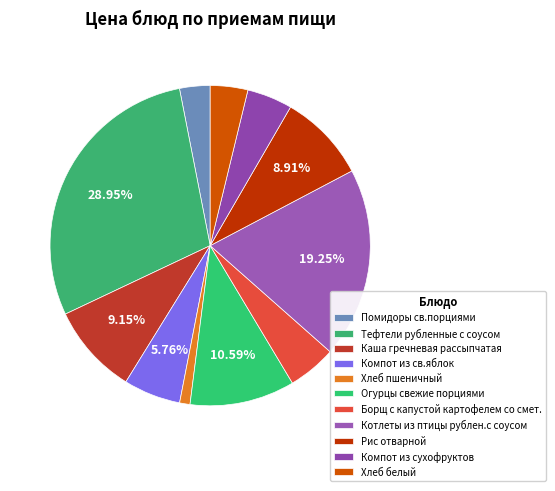

How many segments does this pie chart have?

11